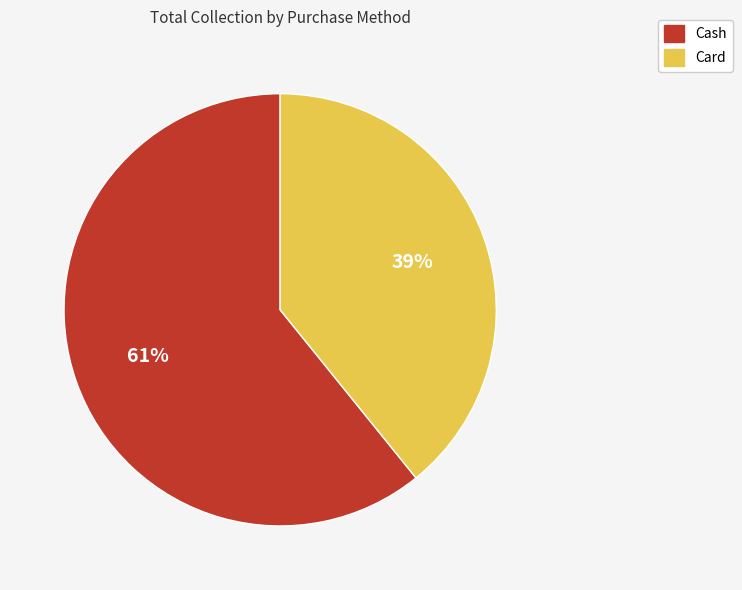

Which category has the smallest portion of the pie?

Card